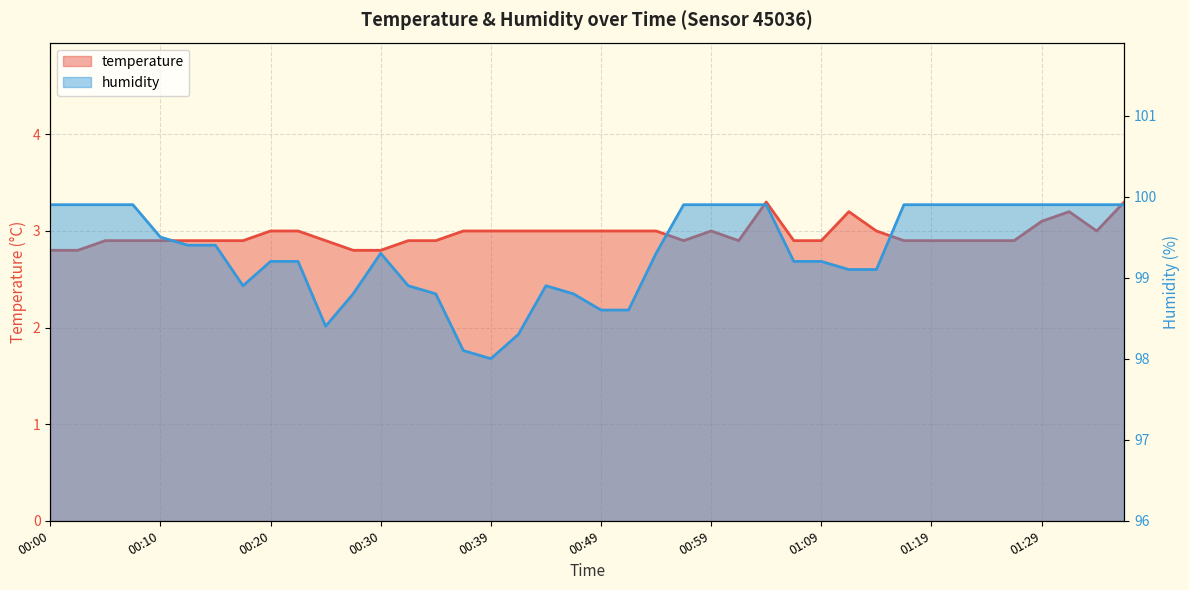

What are all the series names shown in the legend?

temperature, humidity